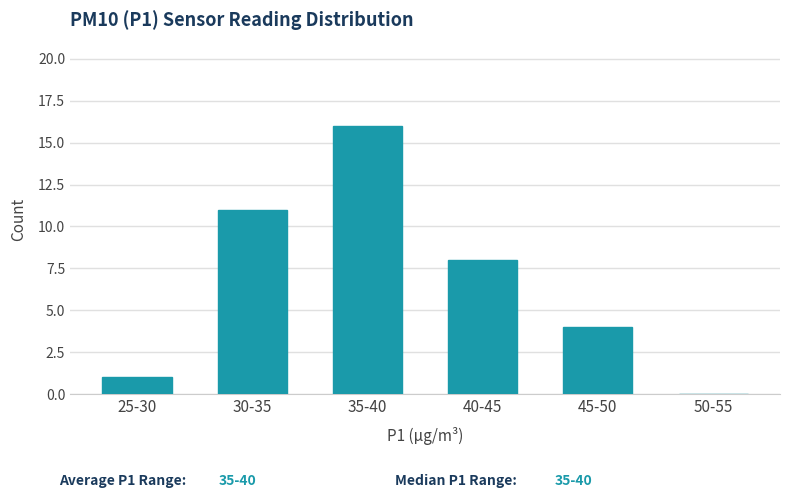

Reading left to right, transcribe all the data shown in this chart.

25-30=1	30-35=11	35-40=16	40-45=8	45-50=4	50-55=0